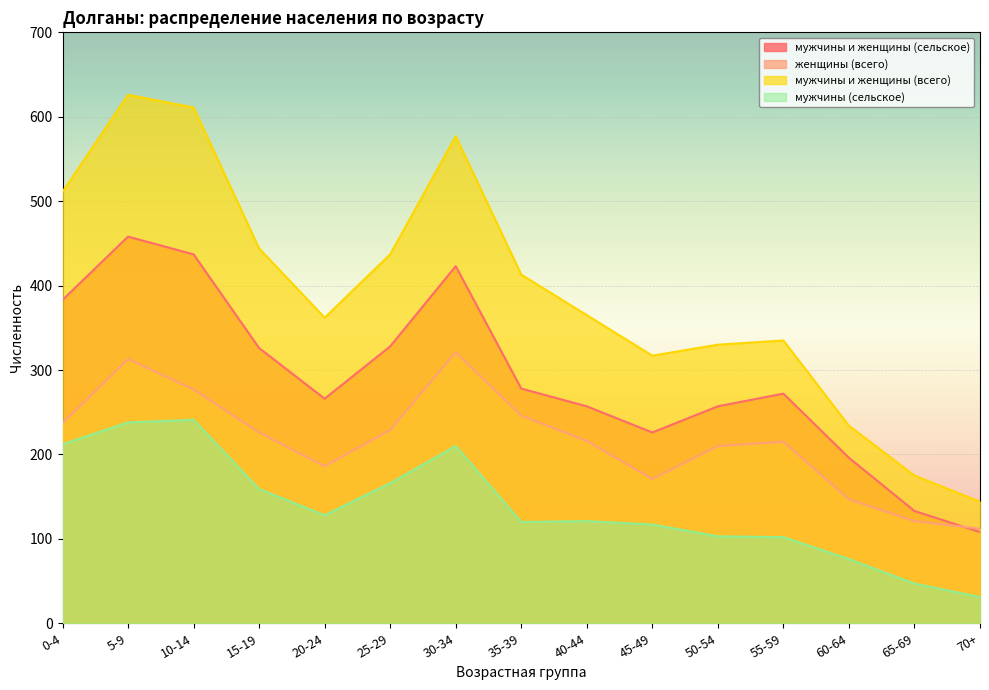

Which series has the widest spread of values?

мужчины и женщины (всего)